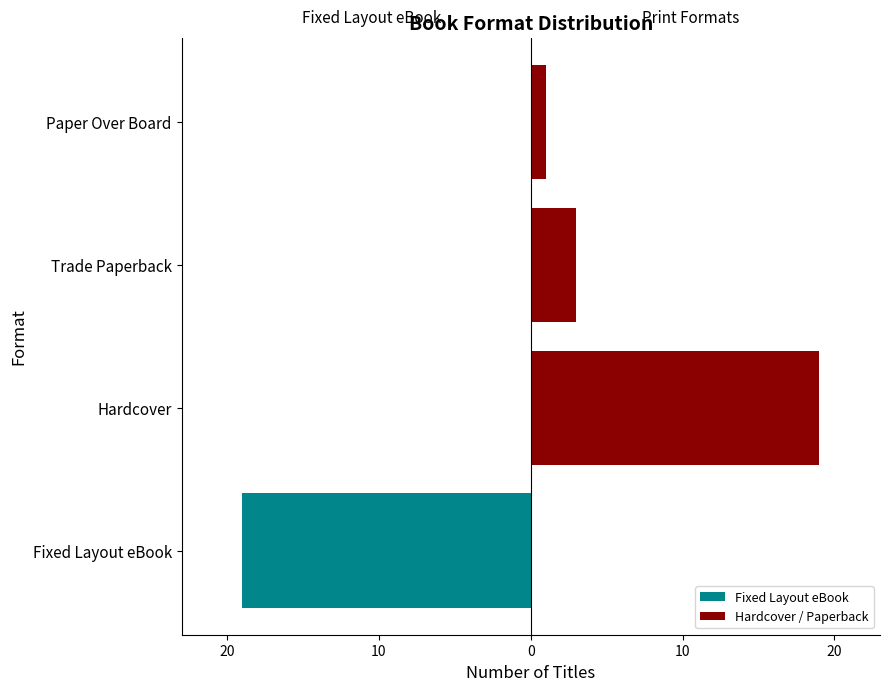

What is the total value across all series at Hardcover?

19